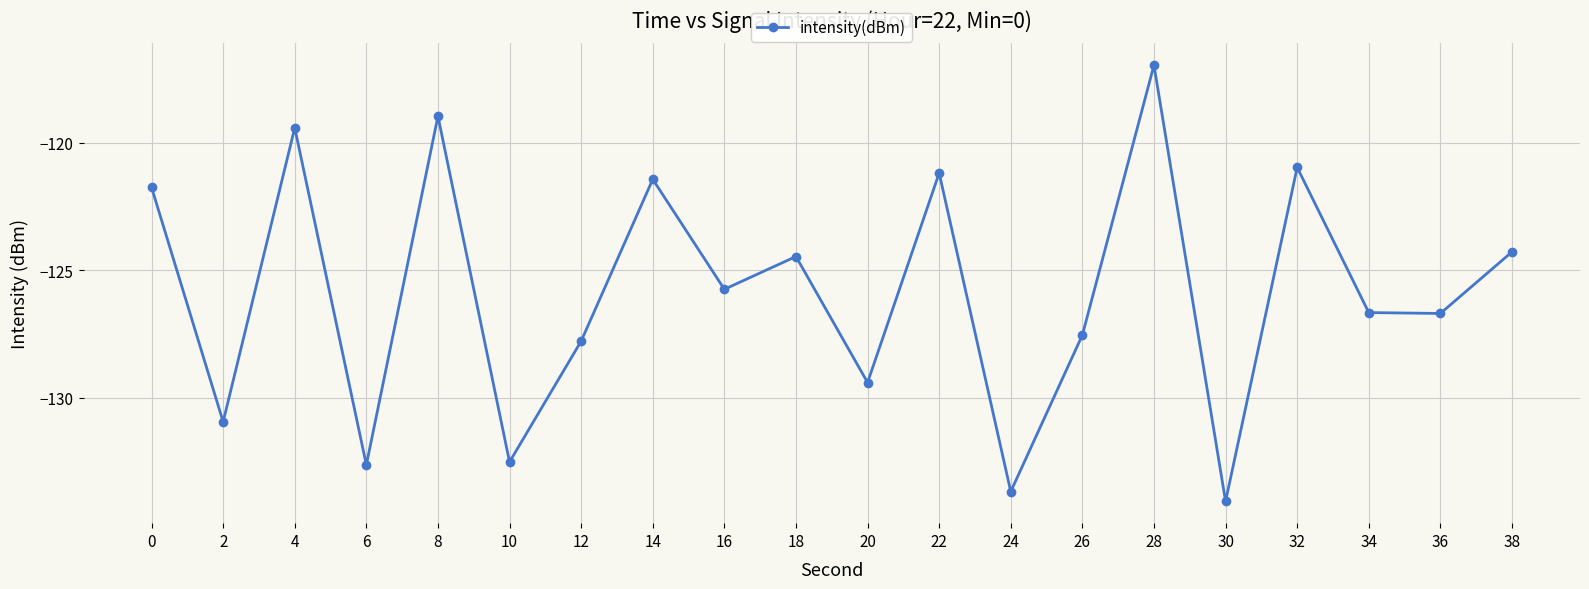

At which category does the data reach its first local valley?

2